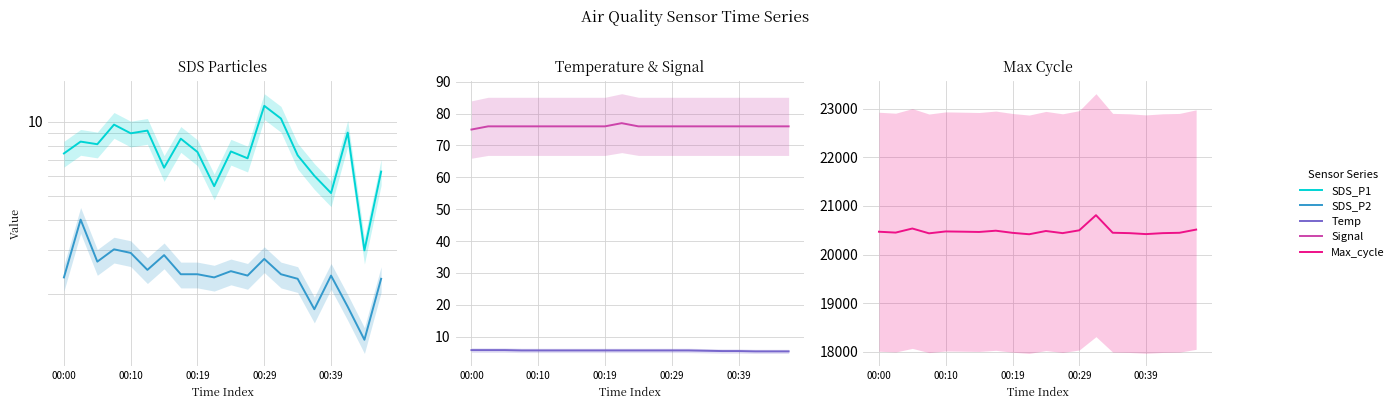

At which label does Max_cycle first exceed 20464?

00:00